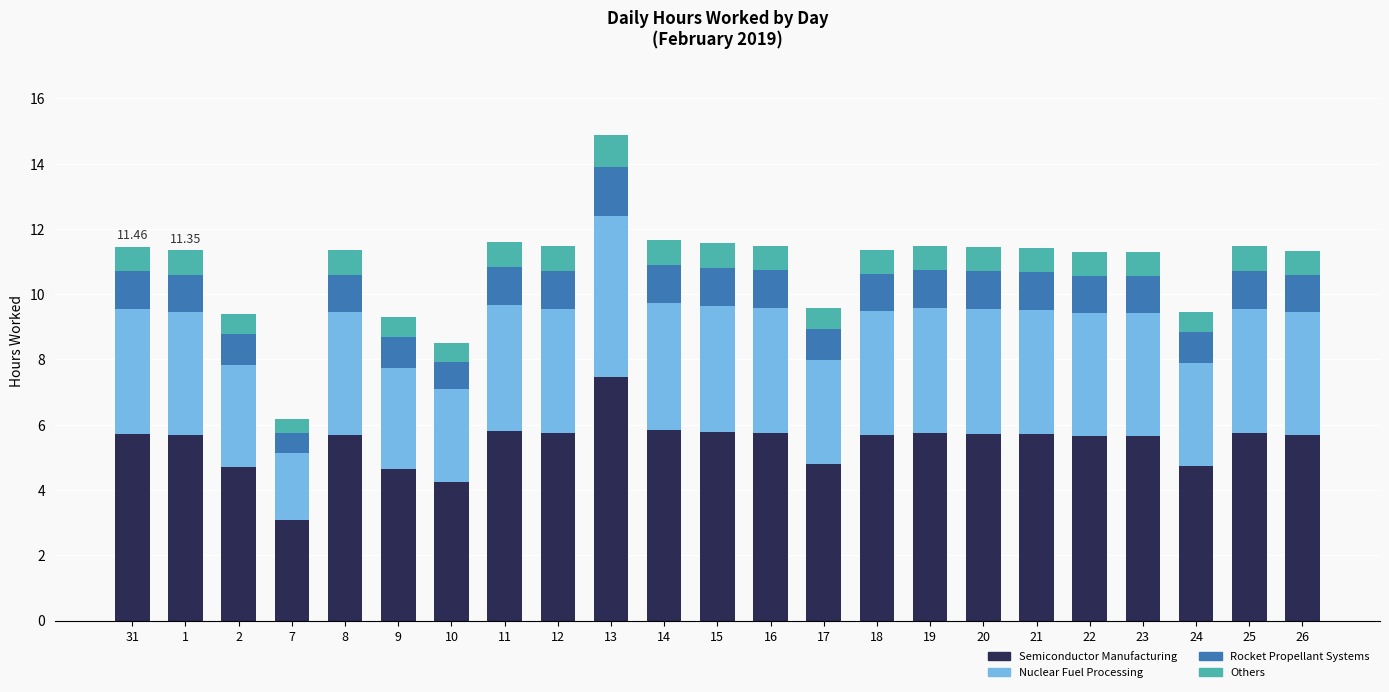

At which category is the sum across all series the highest?

13